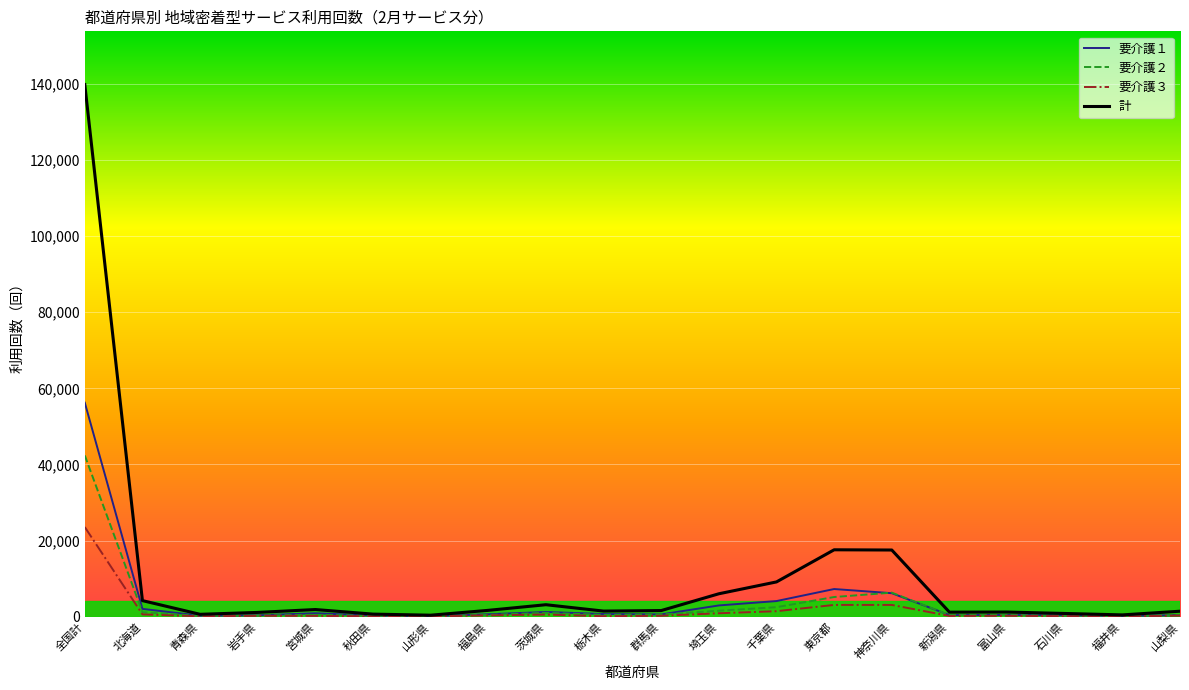

List the series in order of their peak value, lowest first.

要介護３, 要介護２, 要介護１, 計